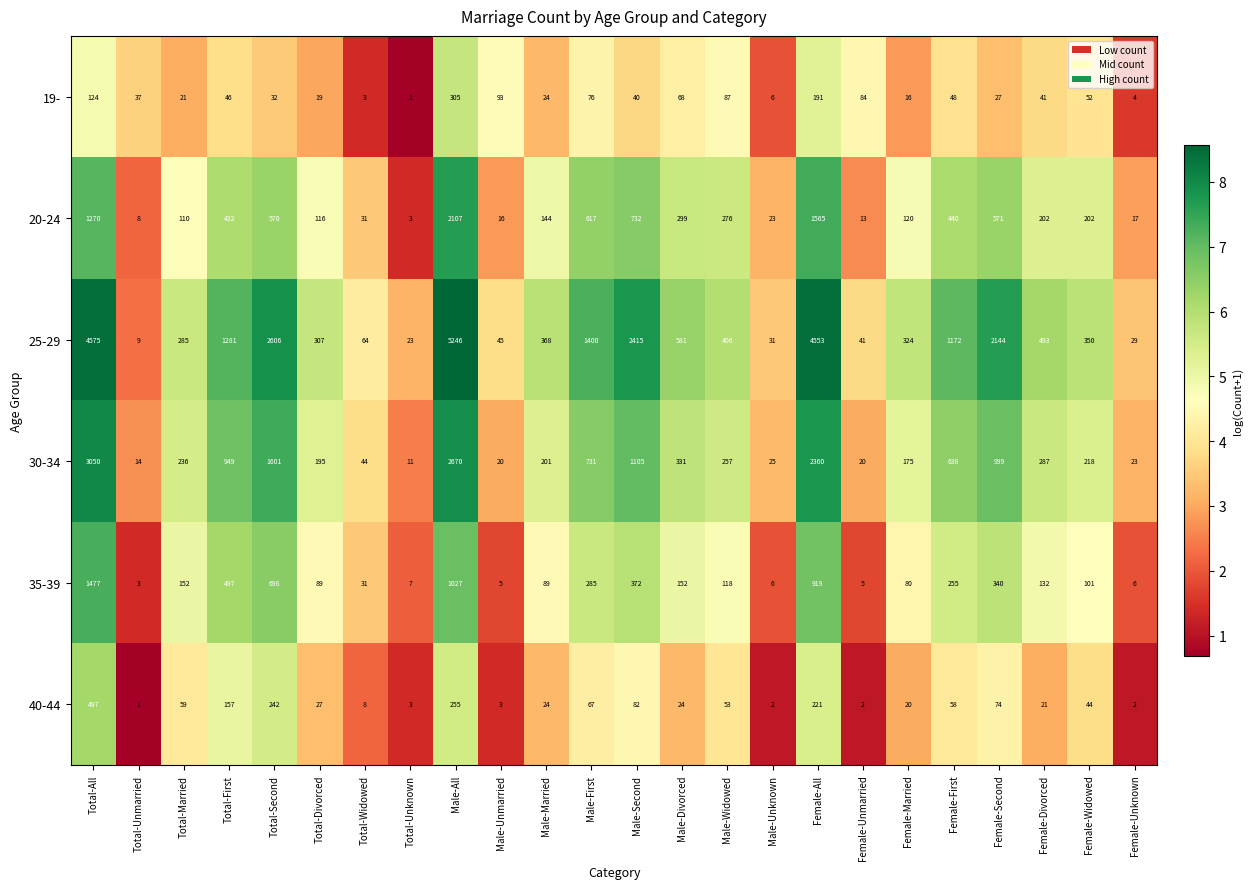

Is it true that 35-39 equals 101 at Female-Widowed?

True